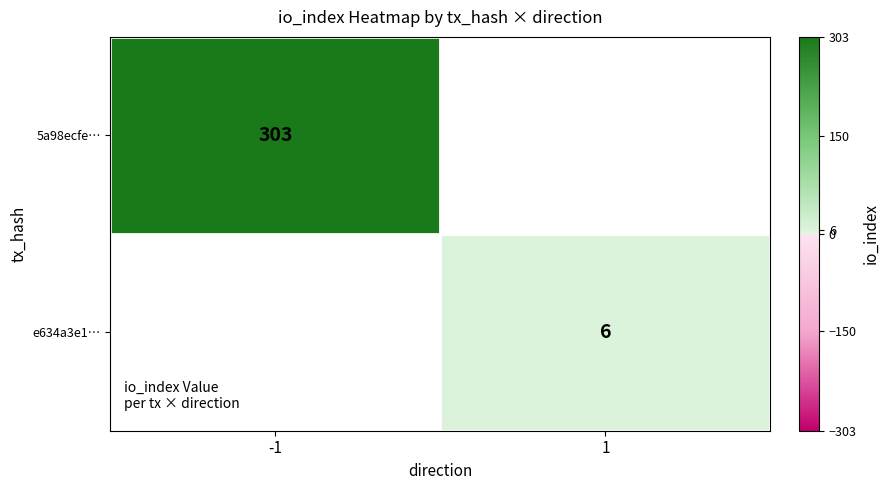

The e634a3e1… series shows 9 at 1. True or false?

False